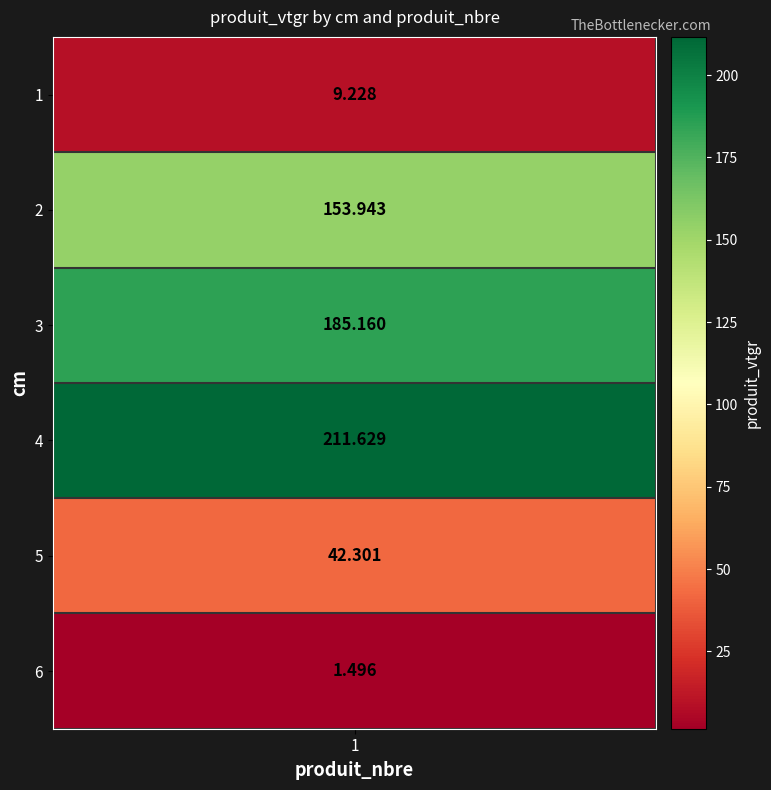

What is the minimum value shown in the chart?

1.5